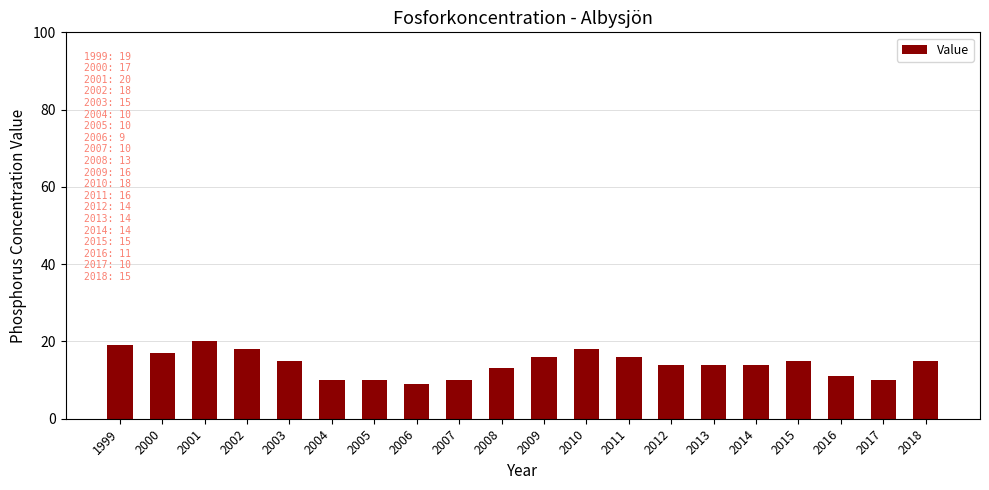

Which category has the highest value across all series?

2001